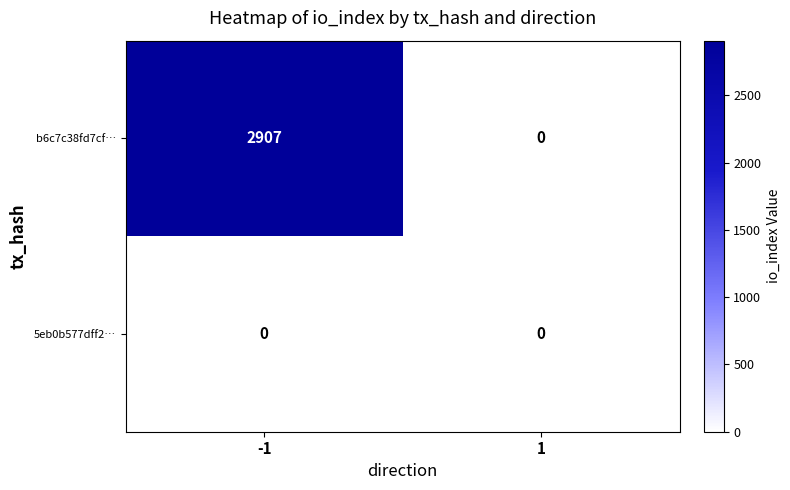

Which series has the widest spread of values?

b6c7c38fd7cf…